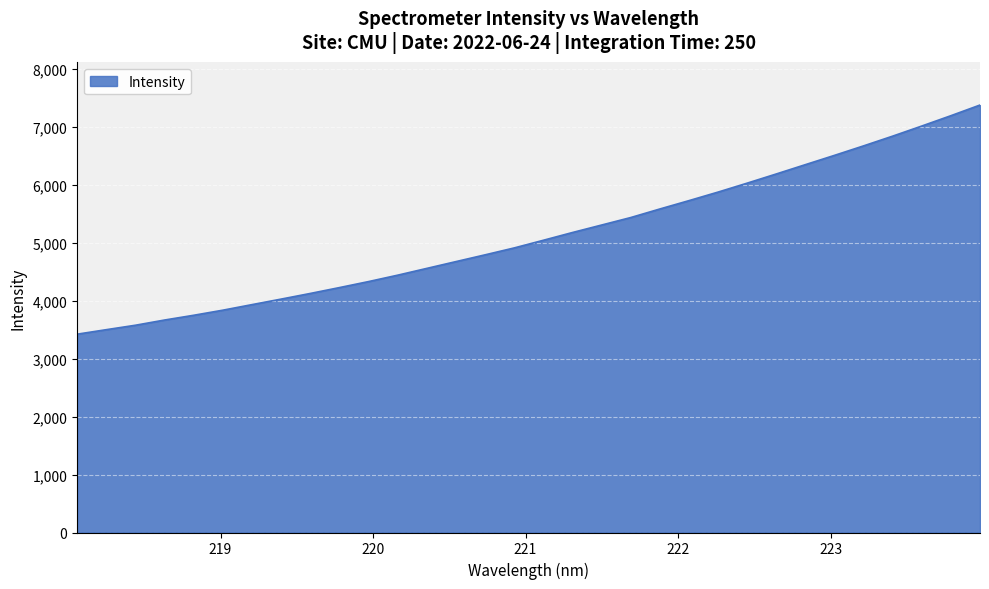

What is the maximum value shown in the chart?

7381.3